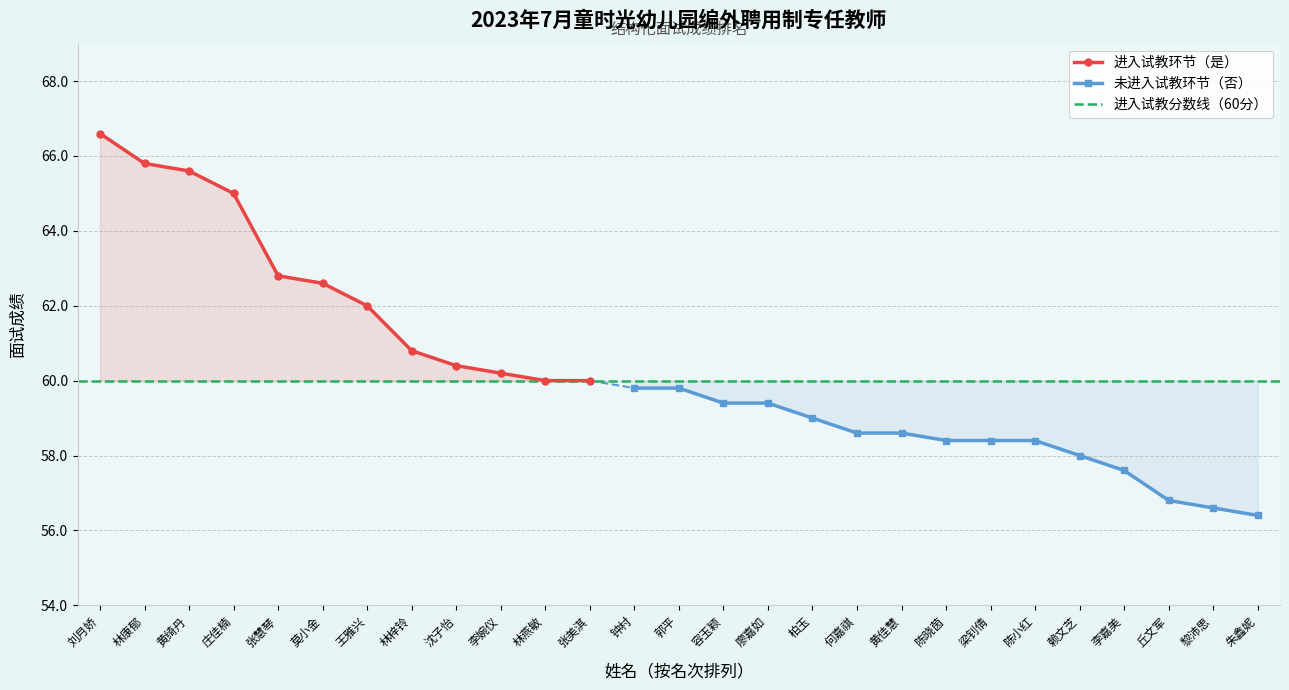

Rank the categories by value from lowest to highest.

朱鑫妮, 黎沛思, 丘文军, 李嘉美, 赖文芝, 陈晓茵, 梁钊倩, 陈小红, 何嘉祺, 黄佳慧, 柏玉, 容玉颖, 廖嘉如, 钟村, 郭平, 林燕敏, 张美淇, 李婉仪, 沈子怡, 林梓铃, 王雅兴, 莫小金, 张慧琴, 庄佳楠, 黄绮丹, 林康郁, 刘月娇